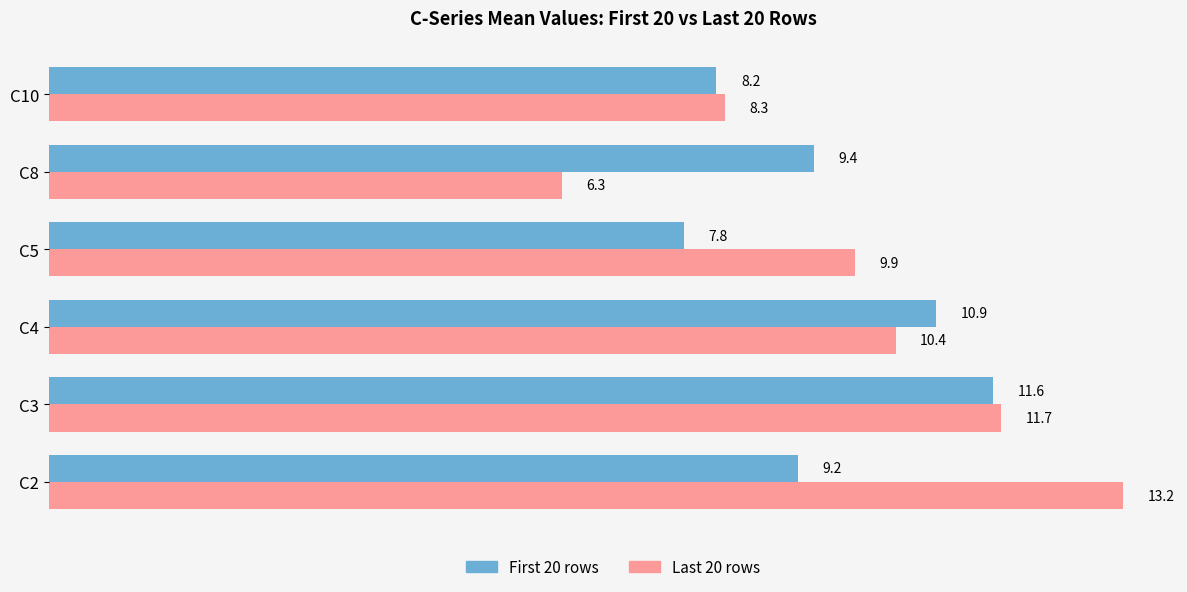

At which category is the sum across all series the highest?

C3